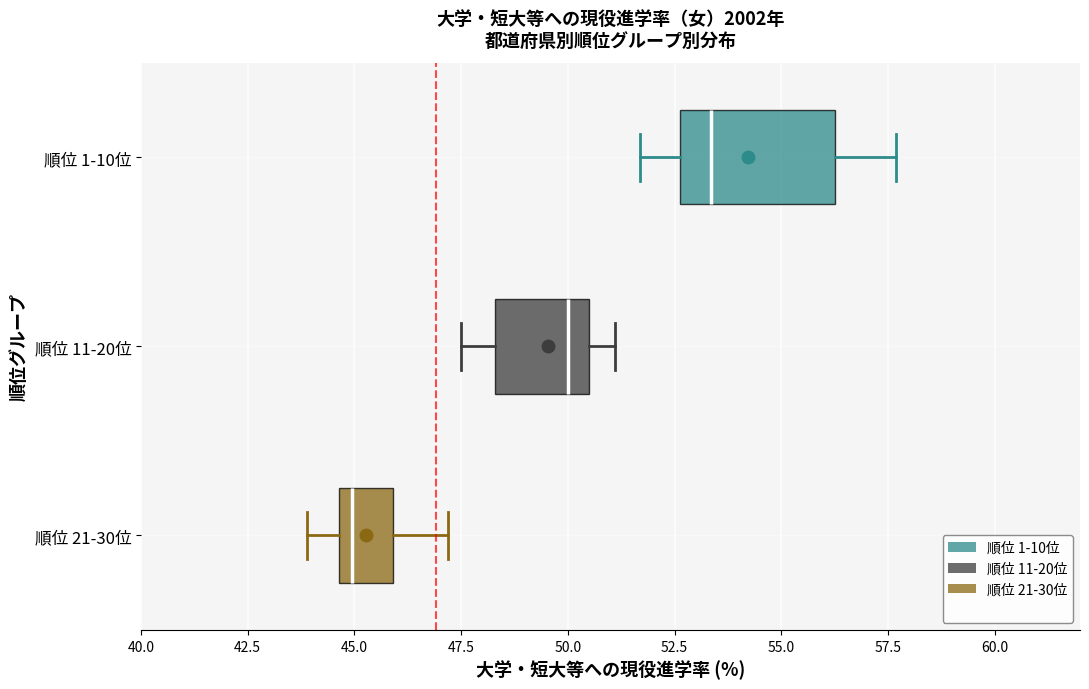

Reading bottom to top, transcribe this box plot: for each box, give where its median line is, the range the box spans, and where its two whiskers end, as read against the x-axis. The values are not printed on the chart, so give them approximately, as read against the axis.

順位 21-30位: median 45.0, box 44.5 to 46.0, whiskers 44.0 to 47.0
順位 11-20位: median 50.0, box 48.5 to 50.5, whiskers 47.5 to 51.0
順位 1-10位: median 53.5, box 52.5 to 56.5, whiskers 51.5 to 57.5